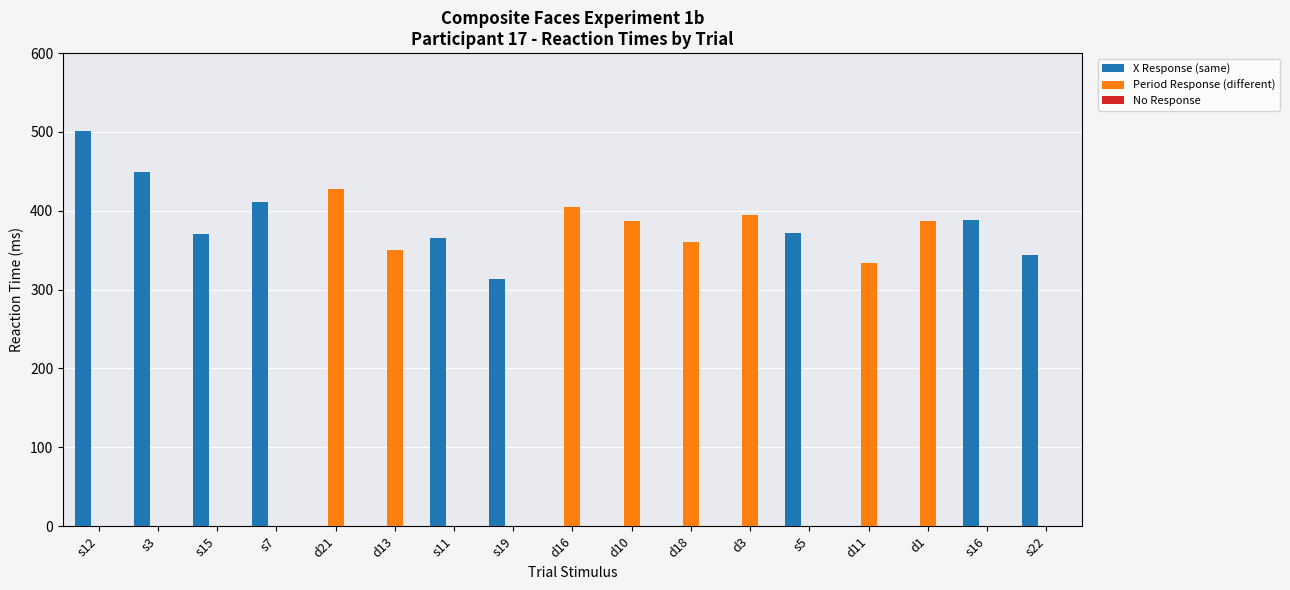

Between d21 and d18, which series saw the biggest shift?

Period Response (different)